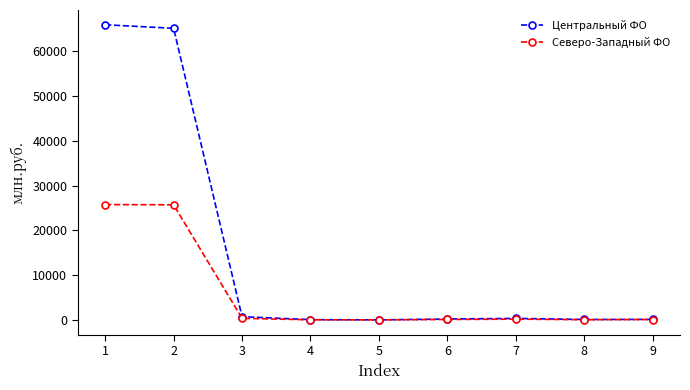

Which series has the largest range (max minus min)?

Центральный ФО